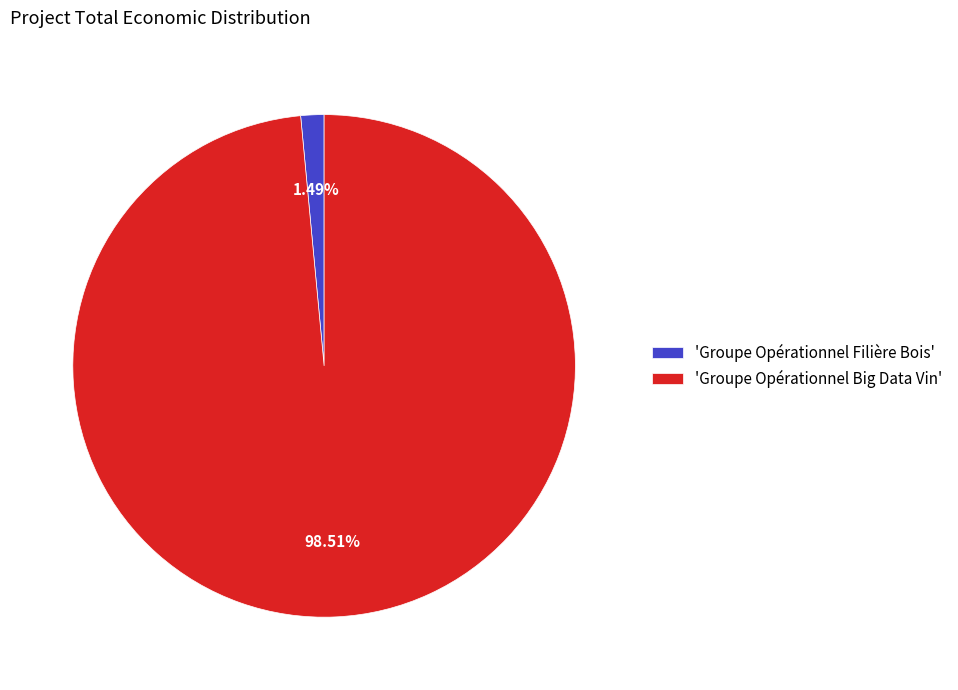

Is the sum of 'Groupe Opérationnel Filière Bois' and 'Groupe Opérationnel Big Data Vin' greater than half?

Yes